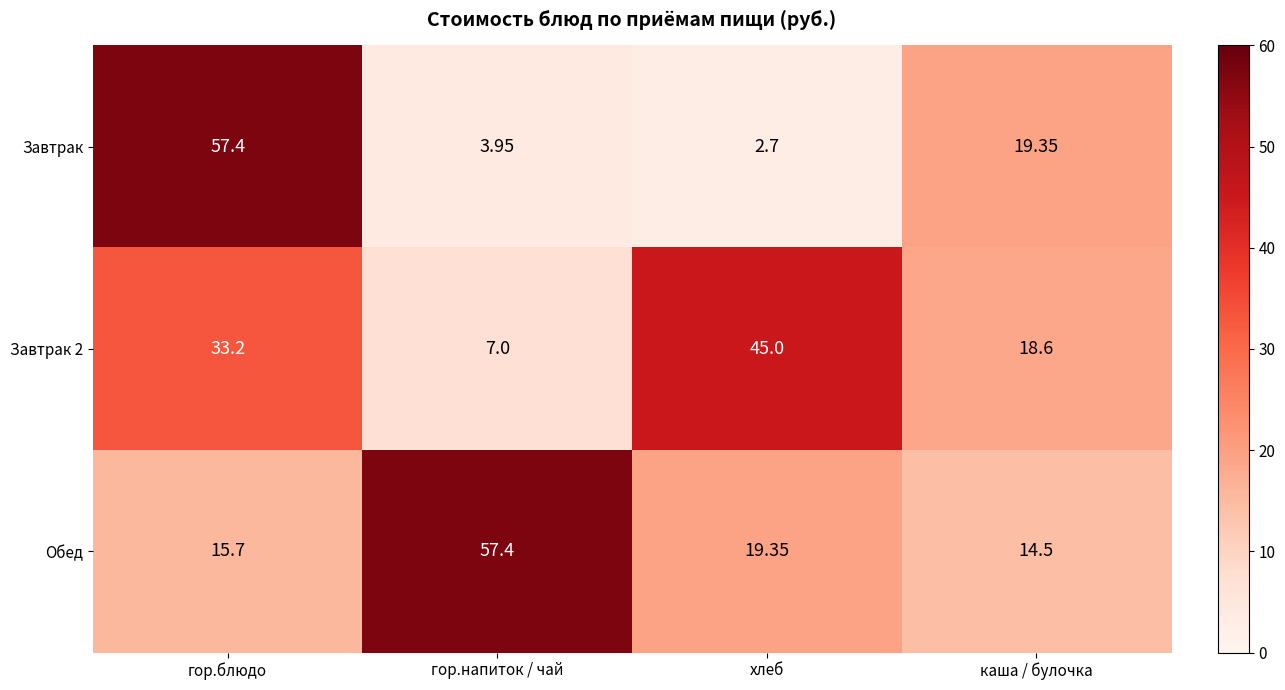

Which label corresponds to the smallest value in the chart?

хлеб